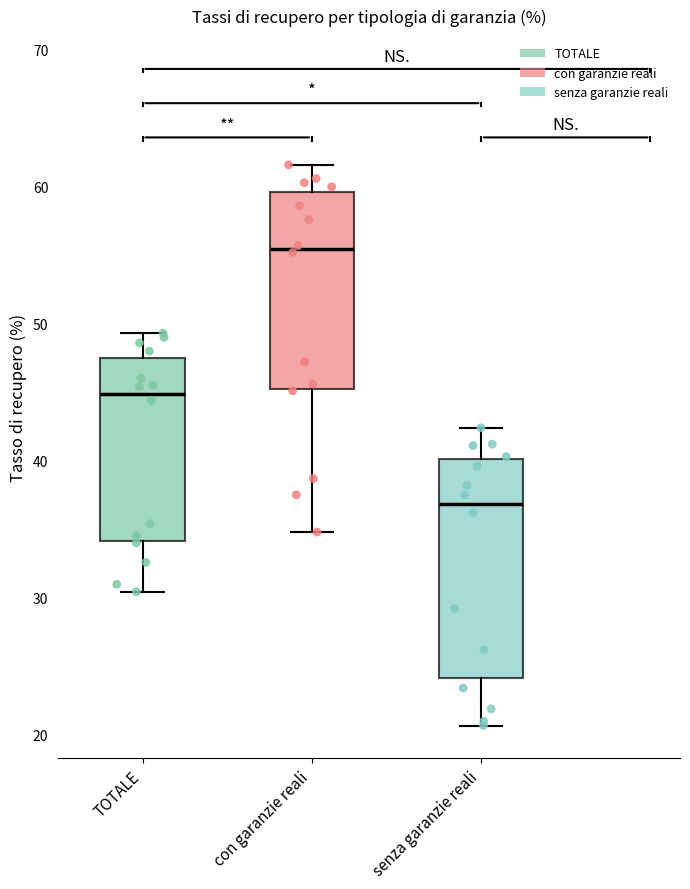

Which box's median line is the lowest?

senza garanzie reali